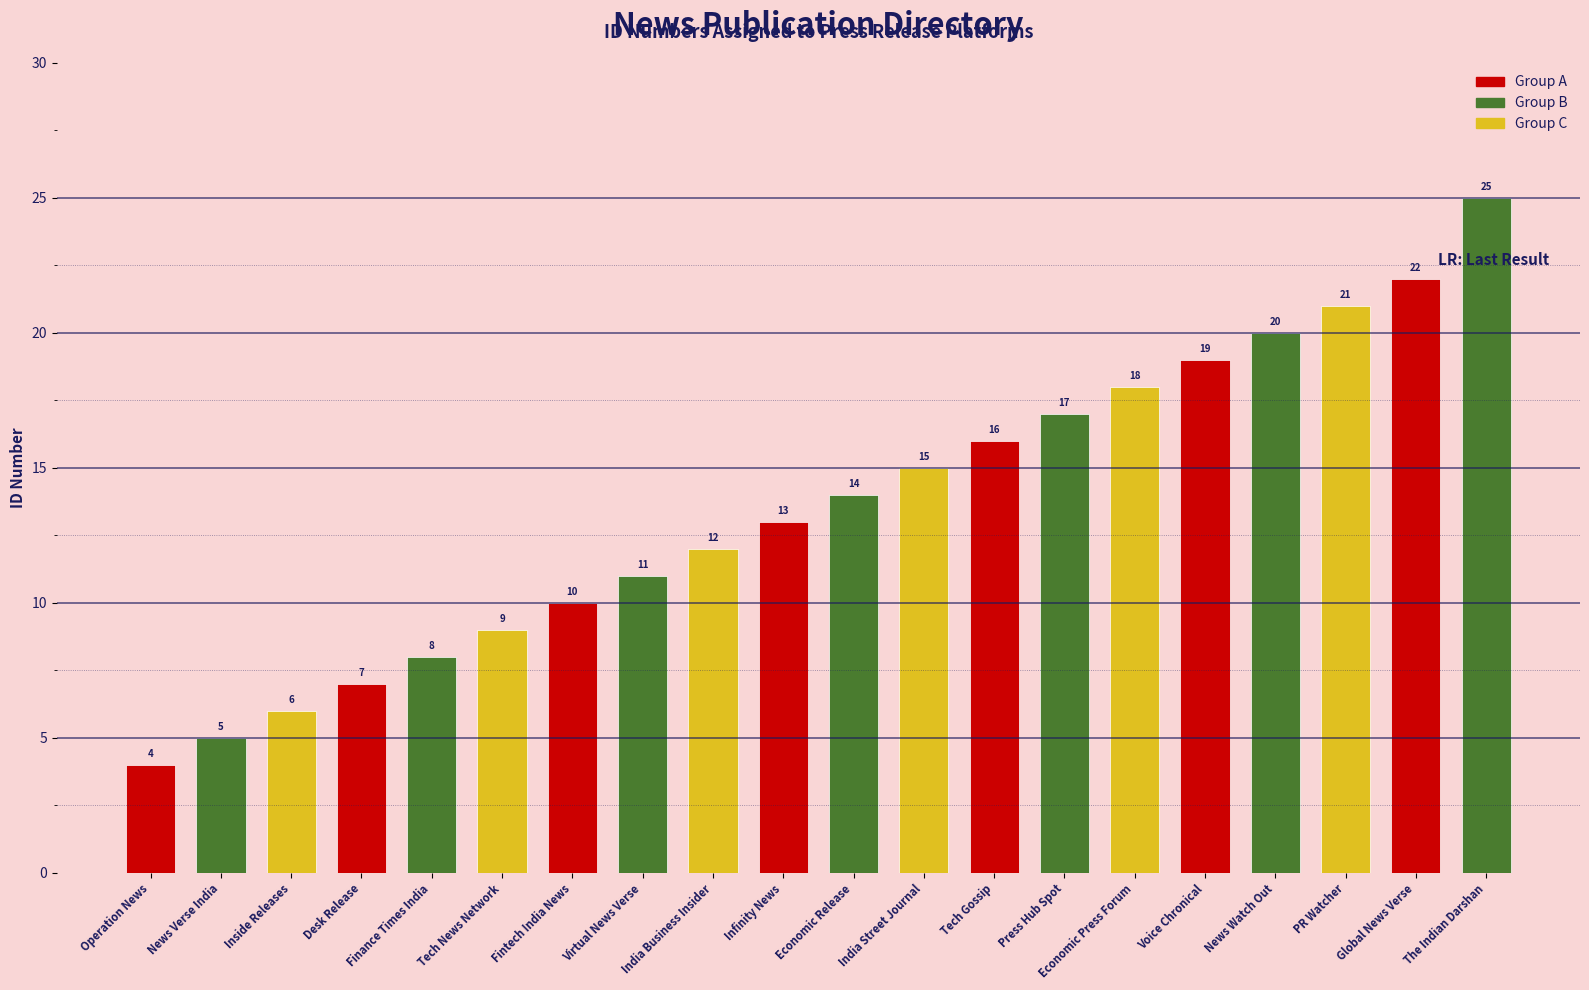

Rank the categories by value from highest to lowest.

The Indian Darshan, Global News Verse, PR Watcher, News Watch Out, Voice Chronical, Economic Press Forum, Press Hub Spot, Tech Gossip, India Street Journal, Economic Release, Infinity News, India Business Insider, Virtual News Verse, Fintech India News, Tech News Network, Finance Times India, Desk Release, Inside Releases, News Verse India, Operation News